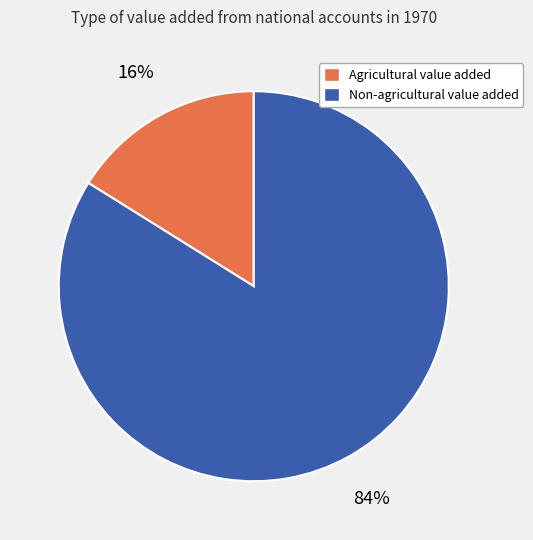

Combined, do Non-agricultural value added and Agricultural value added account for over 50%?

Yes